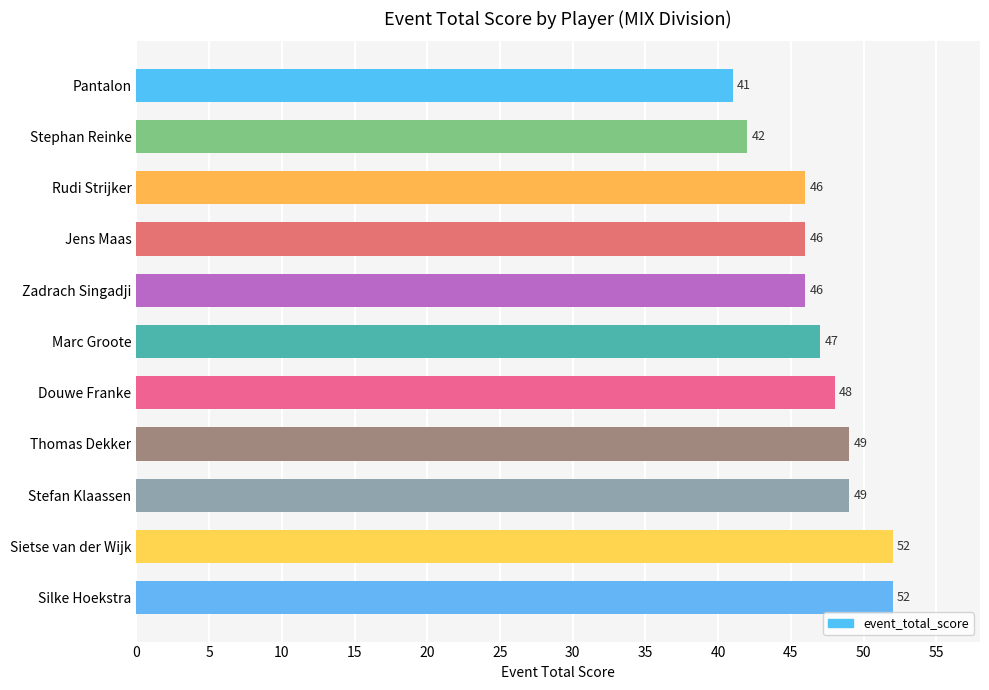

True or false: the data shows 52 at Silke Hoekstra.

True